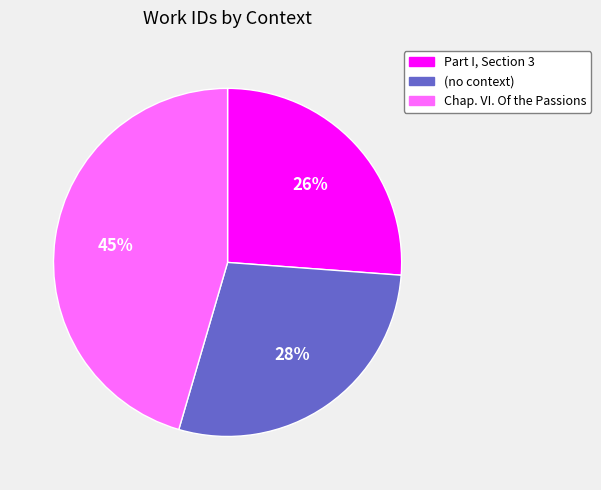

To the nearest percent, what is the average slice percentage?

33%